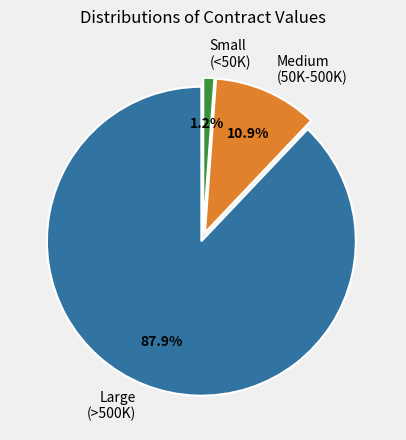

Which has a higher value, Large (>500K) or Small (<50K)?

Large (>500K)